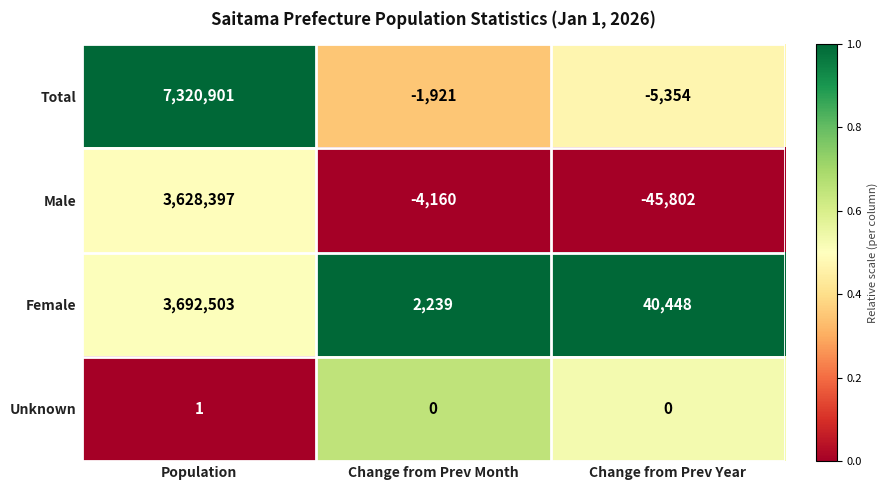

How many series are shown in this chart?

4